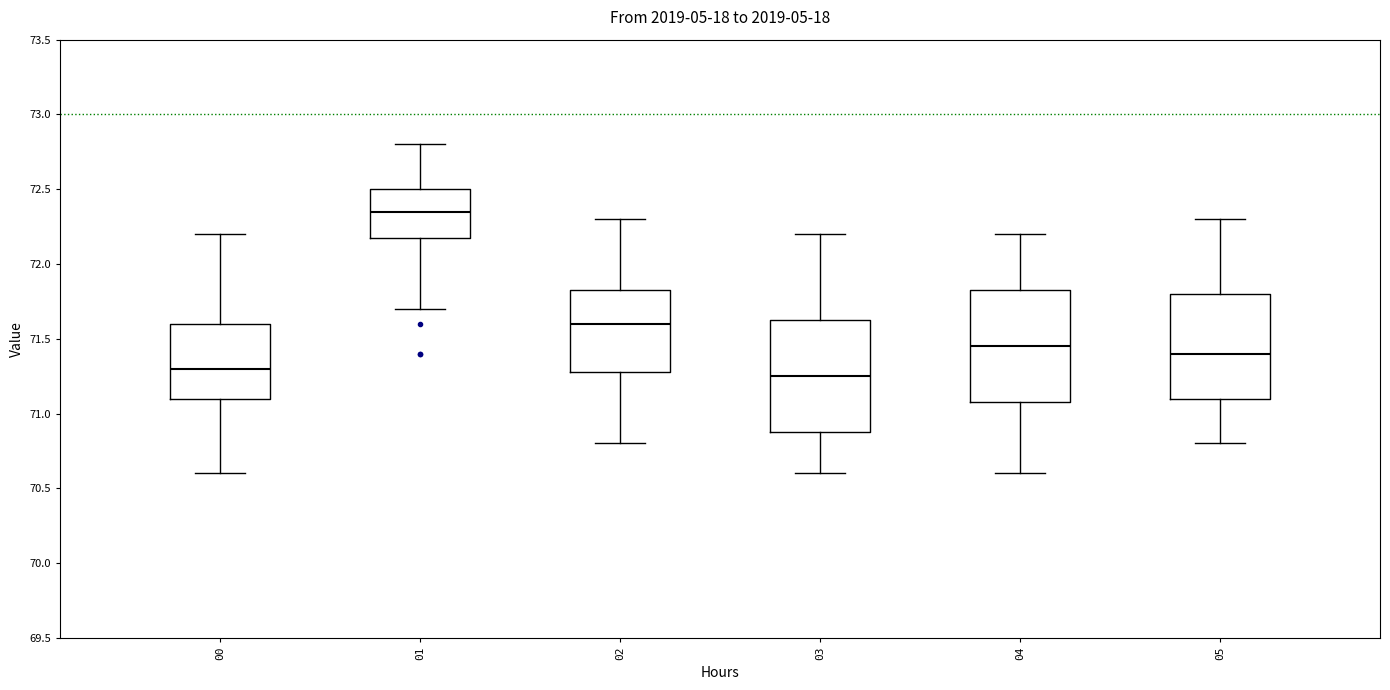

Reading left to right, transcribe this box plot: for each box, give where its median line is, the range the box spans, and where its two whiskers end, as read against the y-axis. The values are not printed on the chart, so give them approximately, as read against the axis.

00: median 71.30, box 71.10 to 71.60, whiskers 70.60 to 72.20
01: median 72.35, box 72.20 to 72.50, whiskers 71.70 to 72.80
02: median 71.60, box 71.30 to 71.85, whiskers 70.80 to 72.30
03: median 71.25, box 70.90 to 71.65, whiskers 70.60 to 72.20
04: median 71.45, box 71.10 to 71.85, whiskers 70.60 to 72.20
05: median 71.40, box 71.10 to 71.80, whiskers 70.80 to 72.30